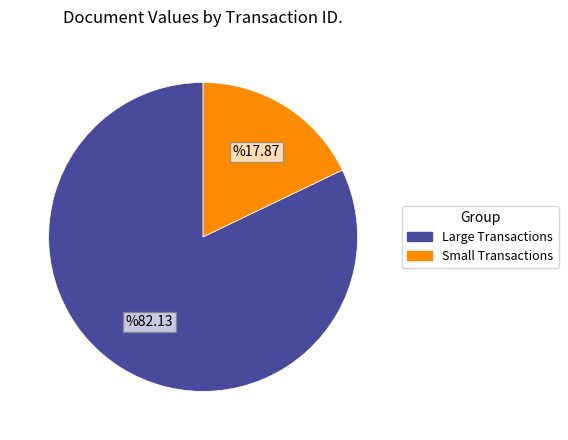

How many slices are in this pie chart?

2